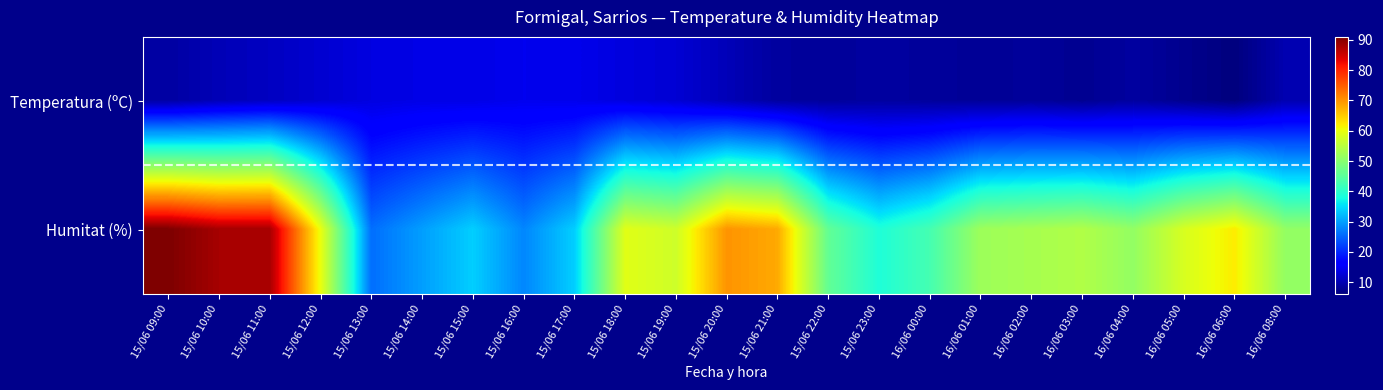

Rank the series by their average value, from highest to lowest.

Humitat (%), Temperatura (ºC)